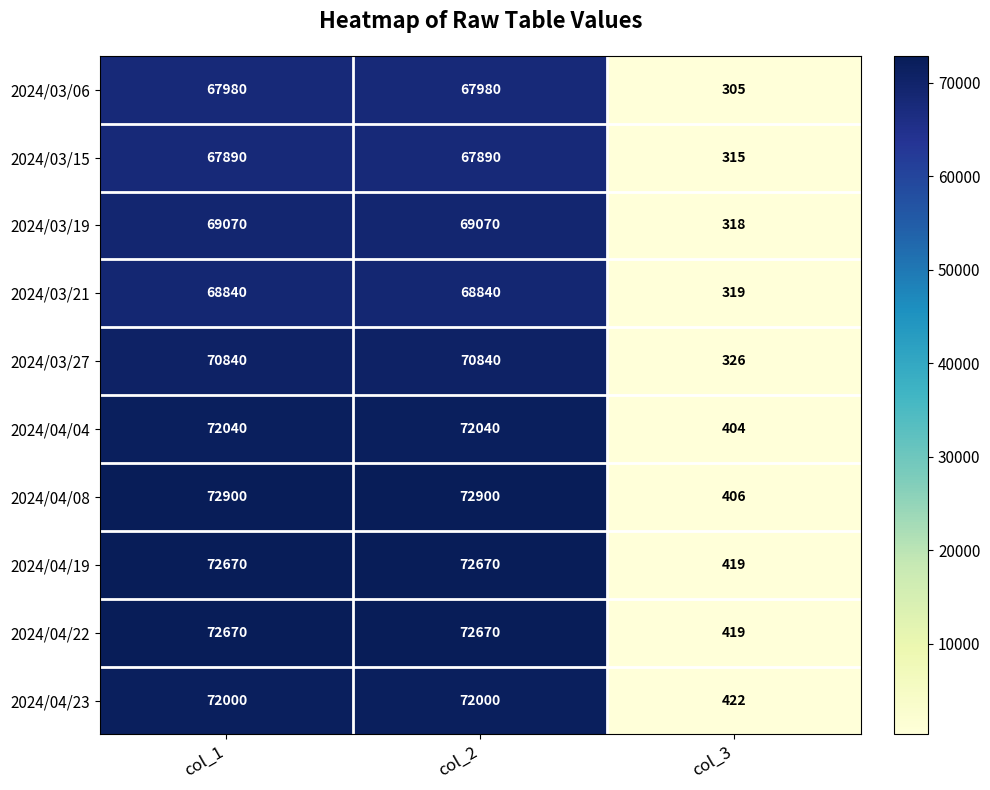

Where is 2024/03/21 nearest to the value 34579?

col_3